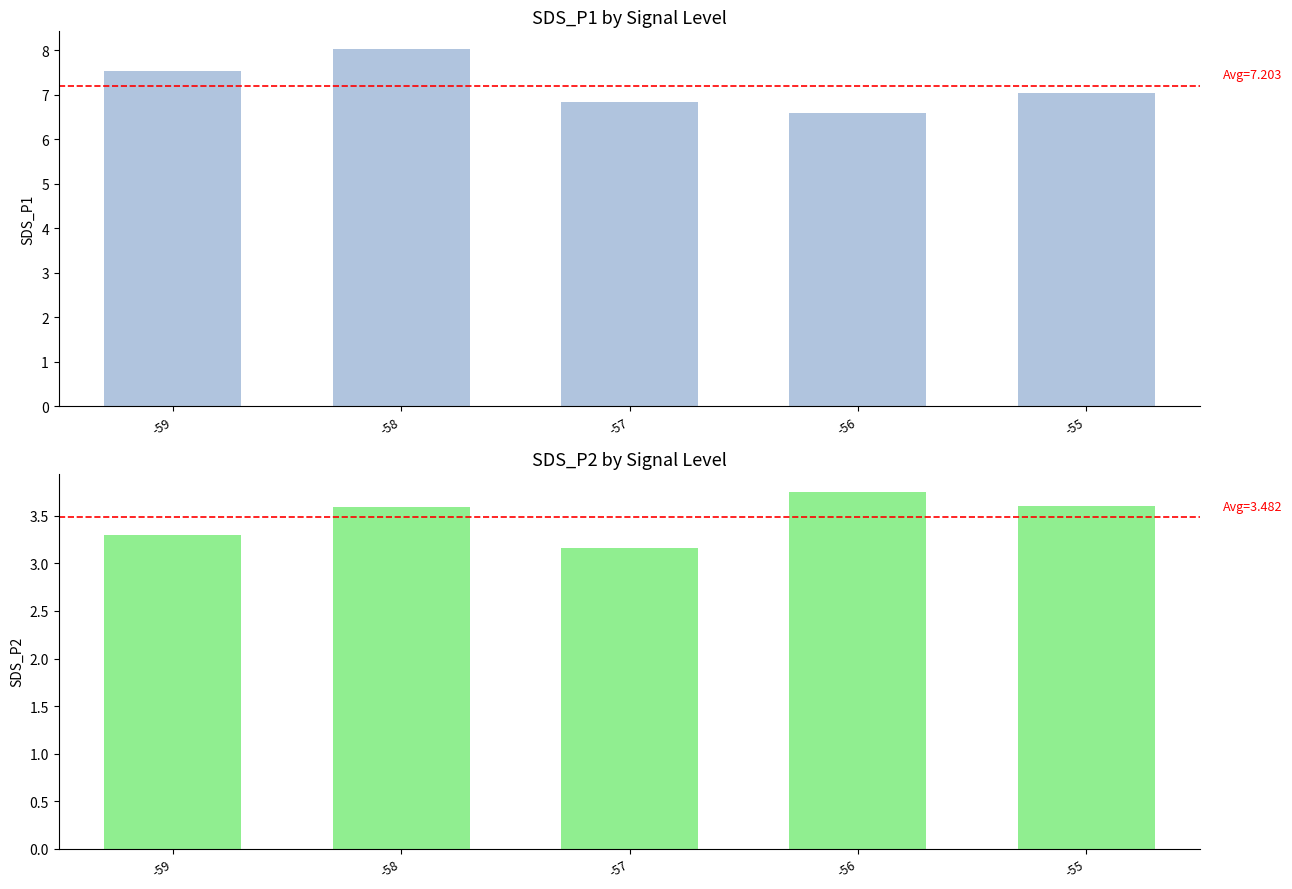

Are the bars grouped side by side (vs. stacked)?

Yes